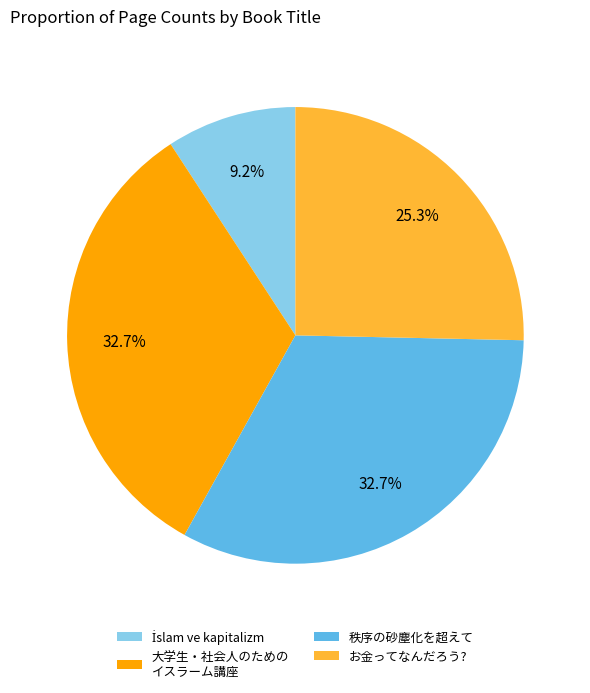

Is the sum of 秩序の砂塵化を超えて and 大学生・社会人のための イスラーム講座 greater than half?

Yes